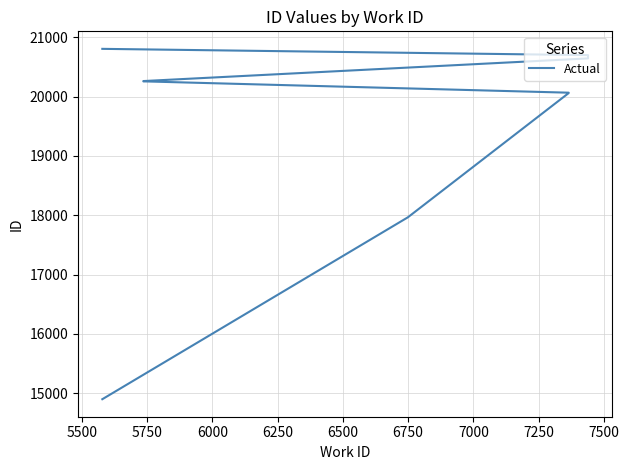

What is the minimum value shown in the chart?

14898